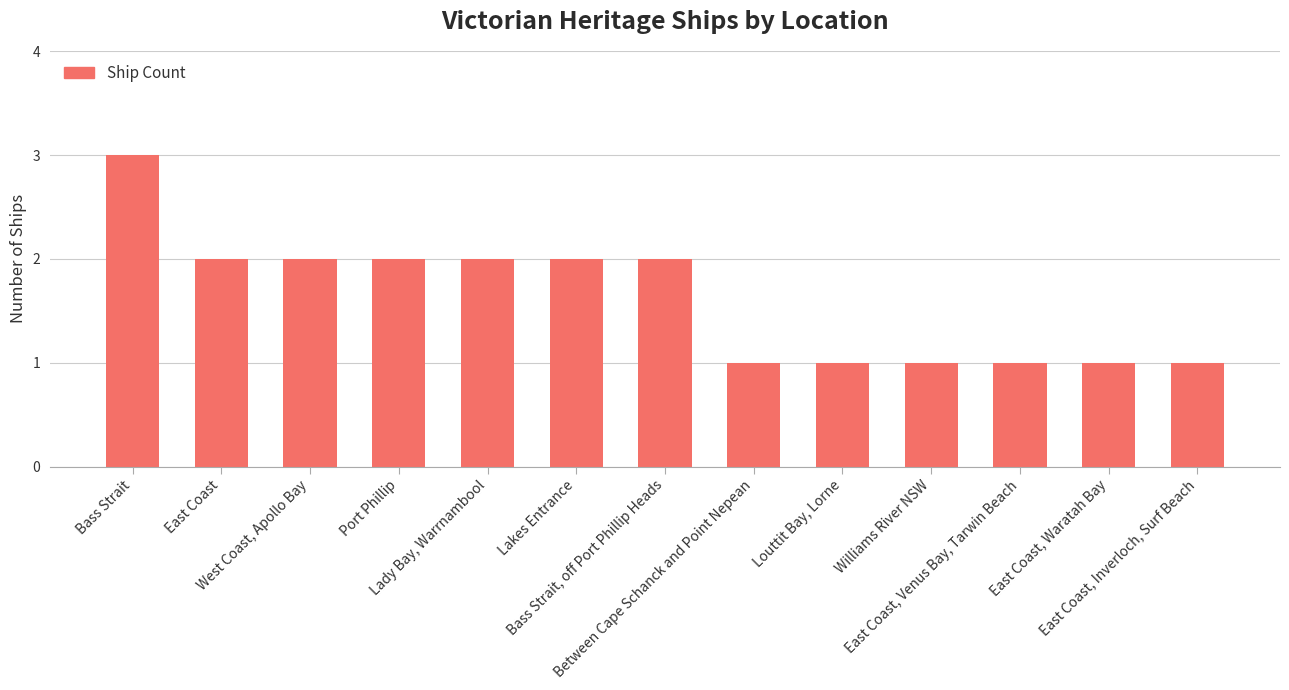

What is the smallest value displayed?

1